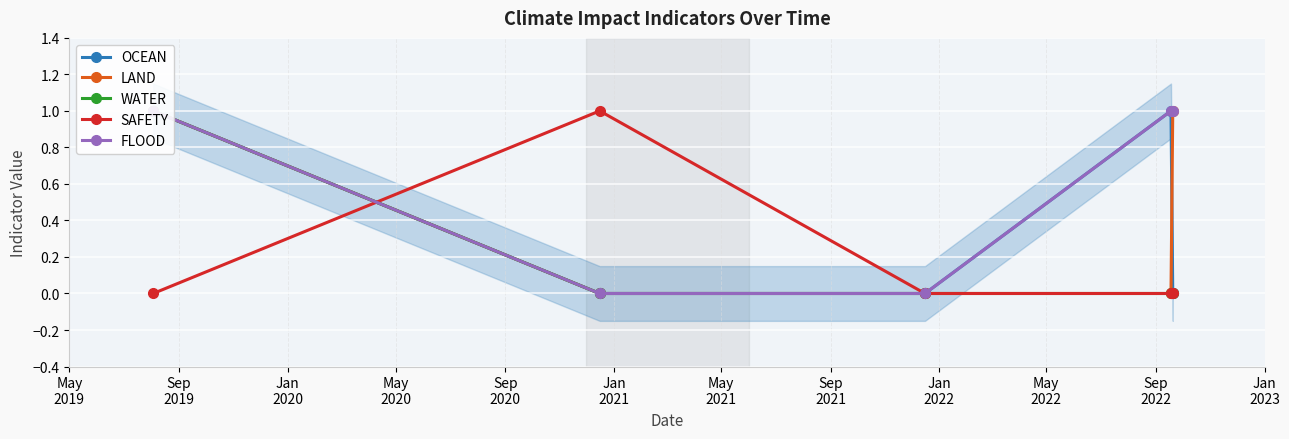

What is the average value of the FLOOD series?

1